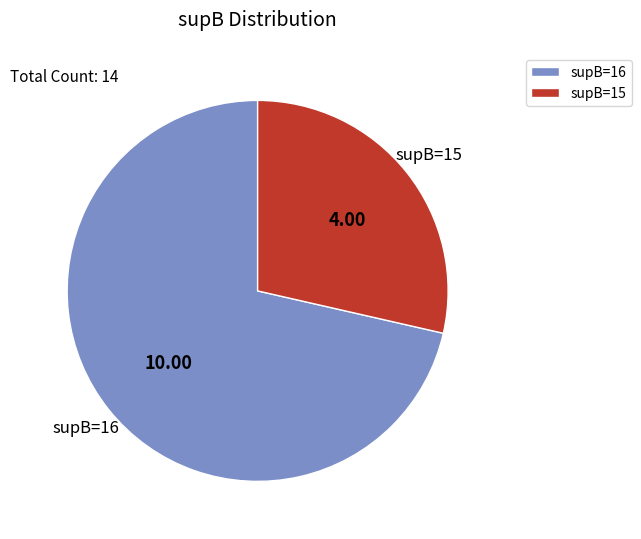

What is the smallest slice in the pie chart?

supB=15